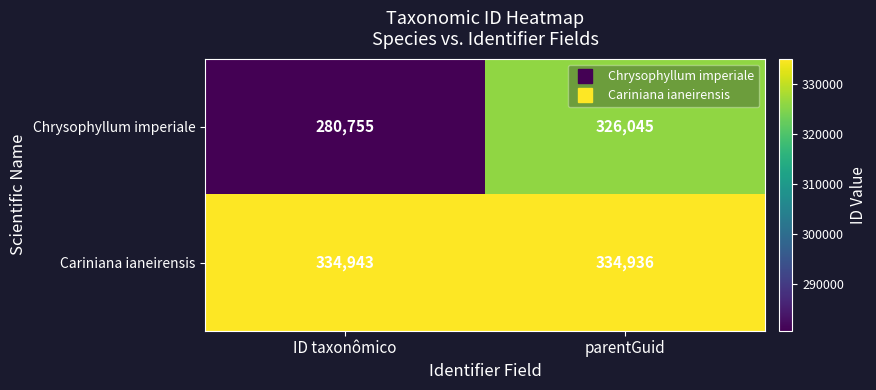

At which label is Cariniana ianeirensis closest to 334939?

parentGuid